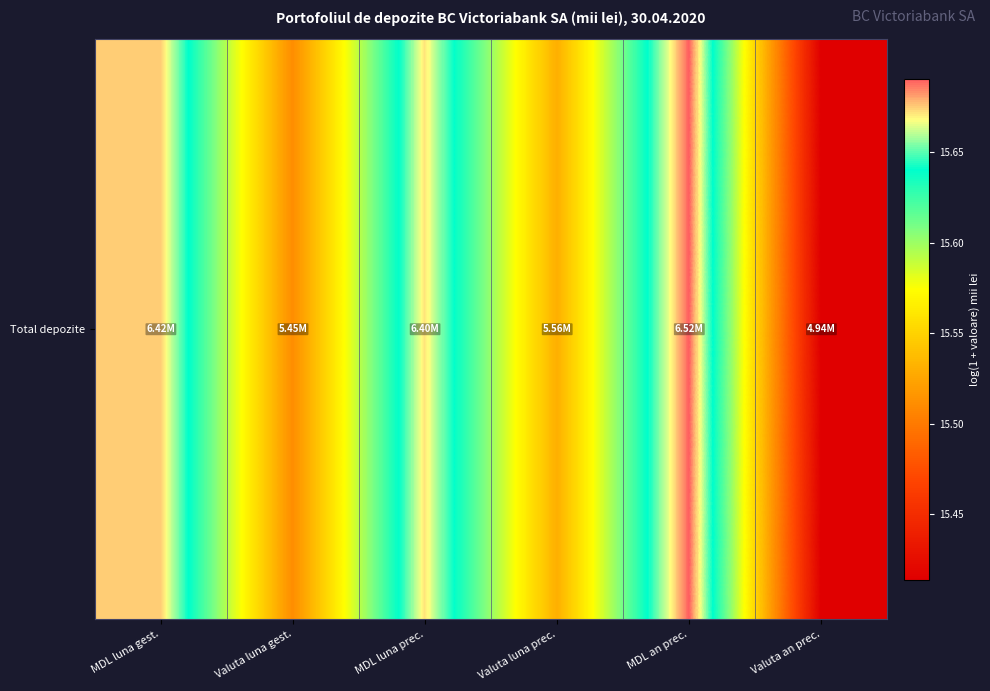

Rank the categories by value from lowest to highest.

Valuta an prec., Valuta luna gest., Valuta luna prec., MDL luna prec., MDL luna gest., MDL an prec.